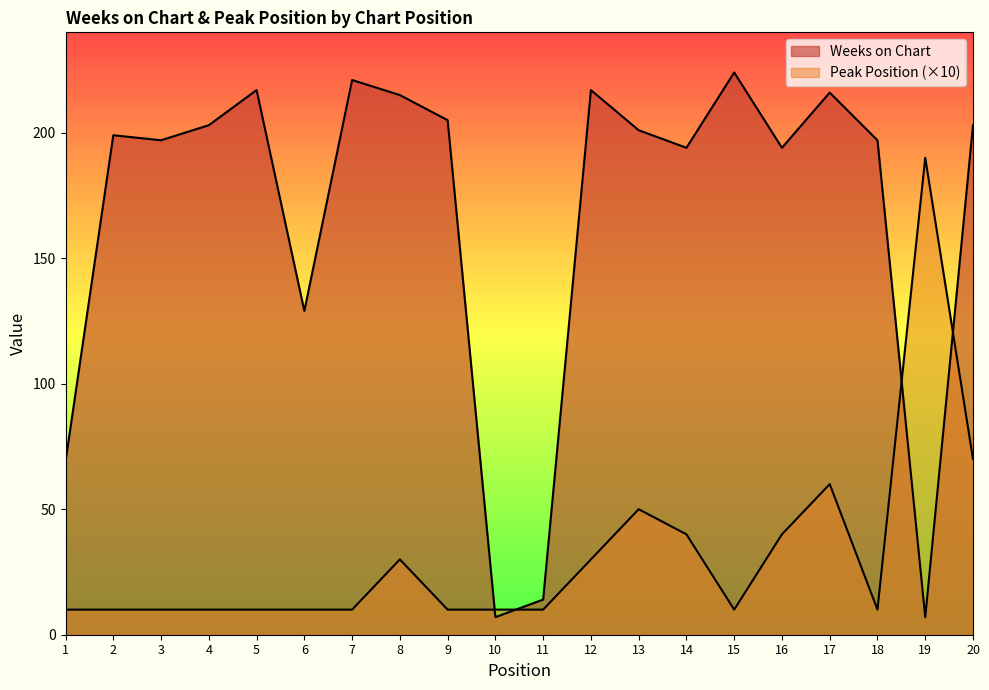

Where is the first local minimum for Weeks on Chart?

3